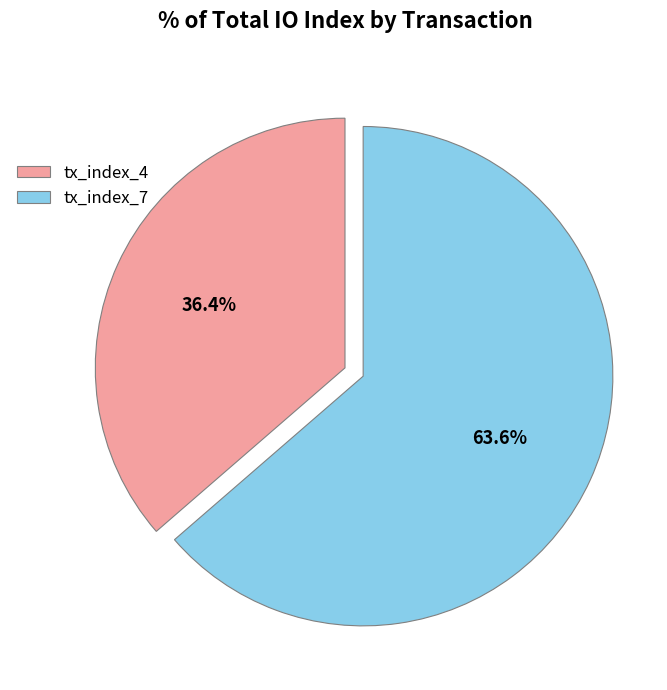

The tx_index_4 slice represents 36% of the pie. True or false?

True